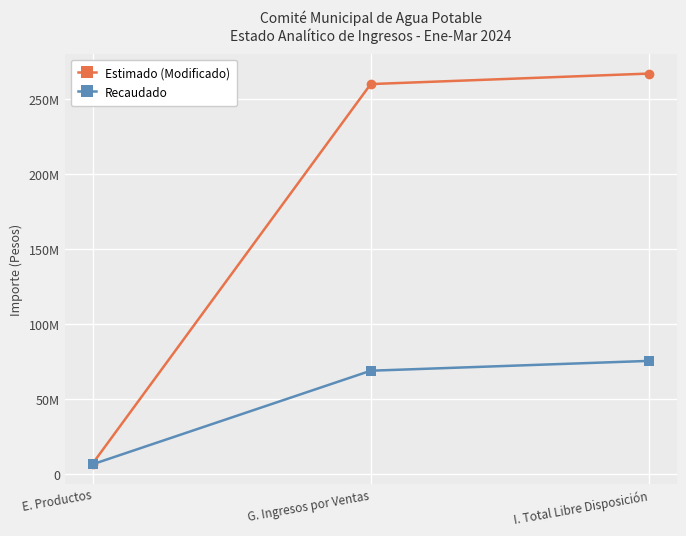

Is this an area chart (filled region under the line)?

No